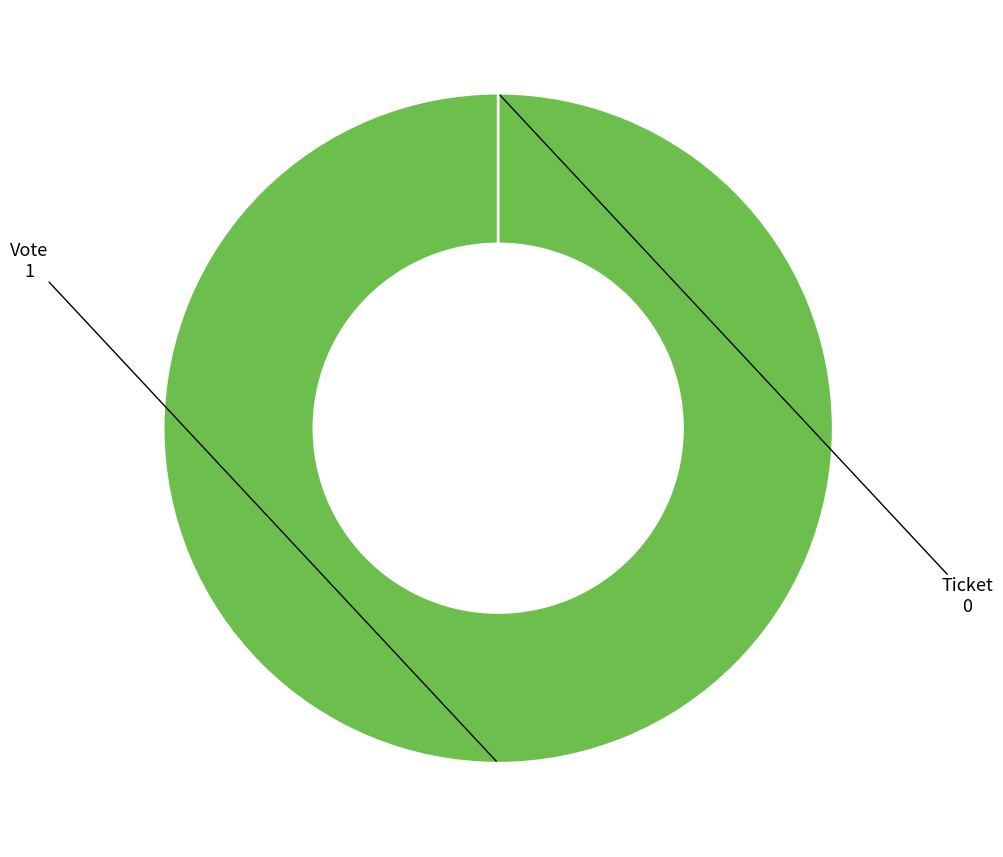

Which slice is the smallest?

Ticket